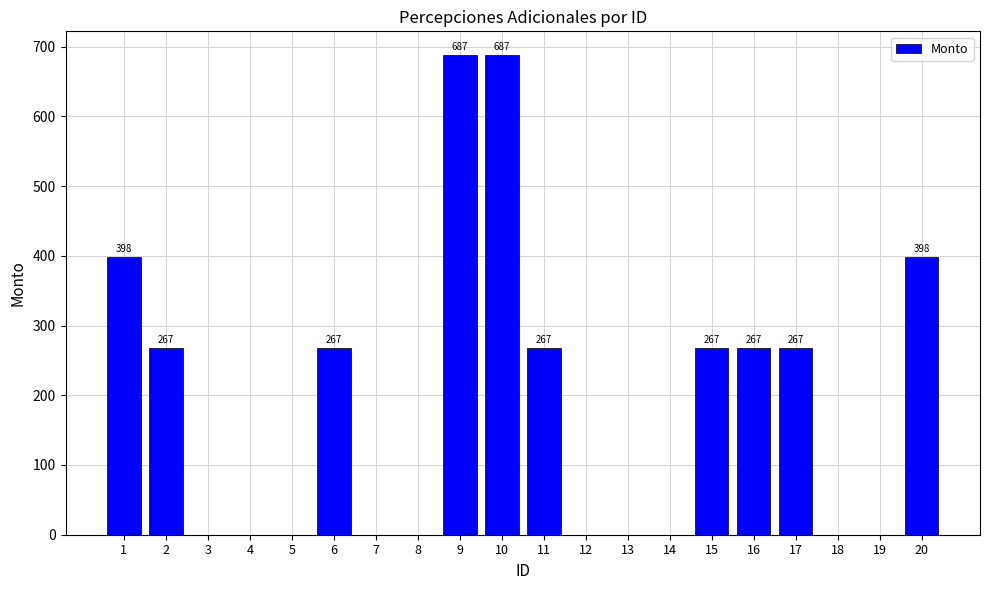

How many values exceed 267?

10